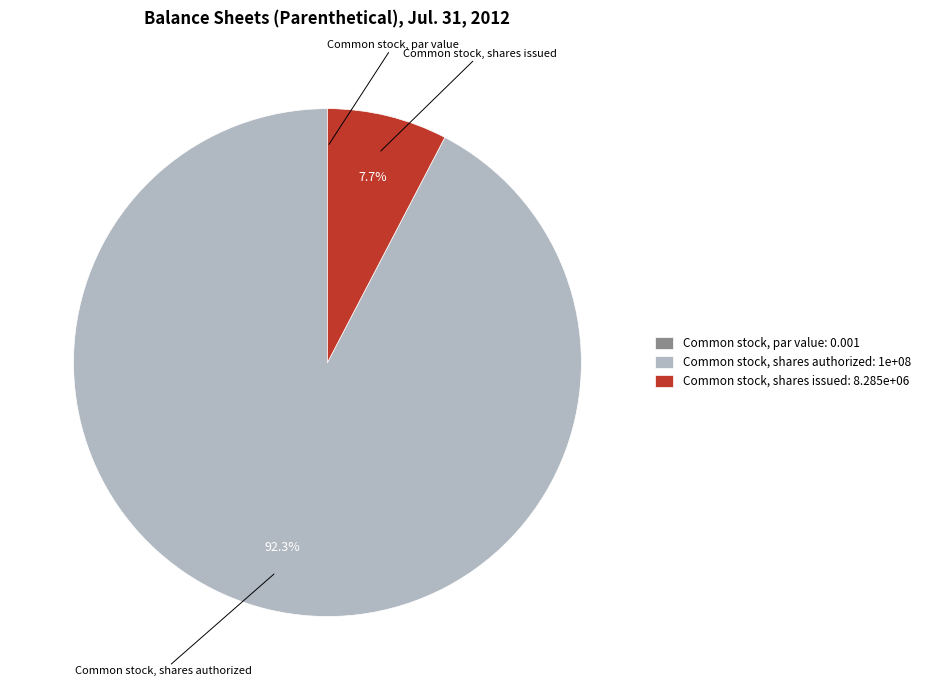

Combined, what portion of the pie is Common stock, shares issued: 8.285e+06 and Common stock, shares authorized: 1e+08?

100.0%